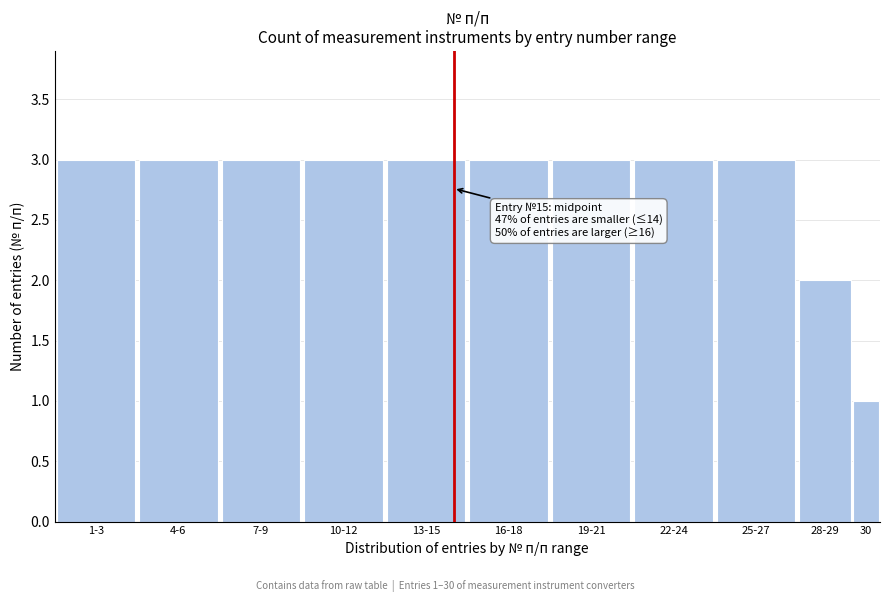

Reading right to left, extract all data points from this chart.

30=1	28-29=2	25-27=3	22-24=3	19-21=3	16-18=3	13-15=3	10-12=3	7-9=3	4-6=3	1-3=3